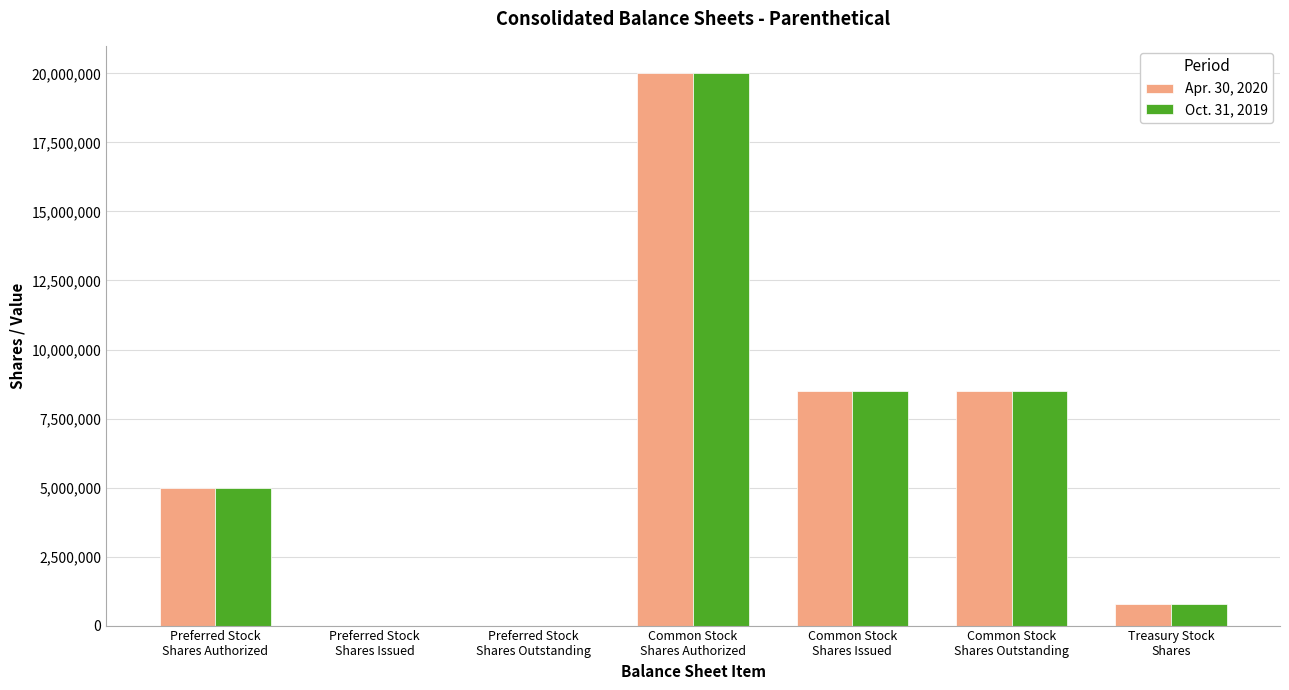

What is the maximum value shown in the chart?

20000000